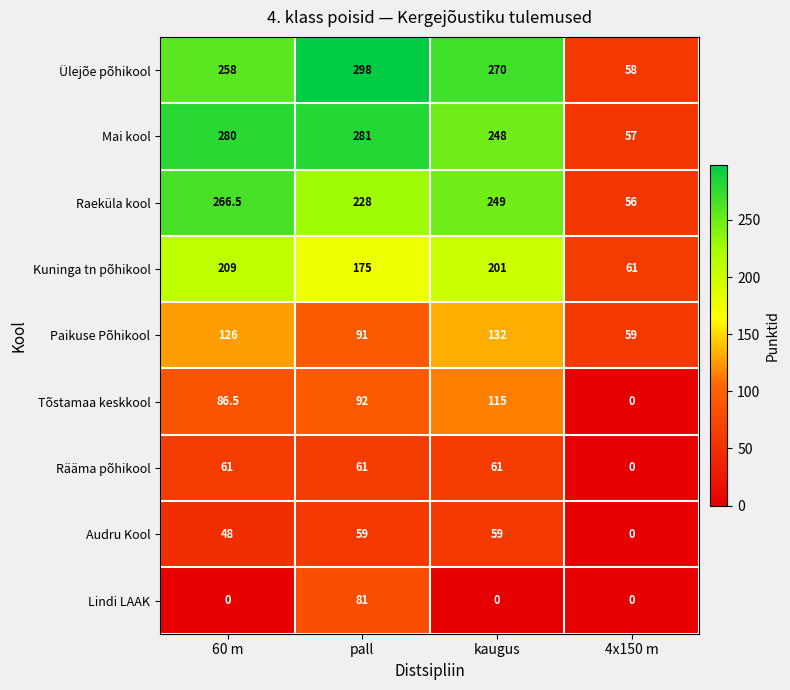

At pall, list the series in order from largest to smallest.

Ülejõe põhikool, Mai kool, Raeküla kool, Kuninga tn põhikool, Tõstamaa keskkool, Paikuse Põhikool, Lindi LAAK, Rääma põhikool, Audru Kool